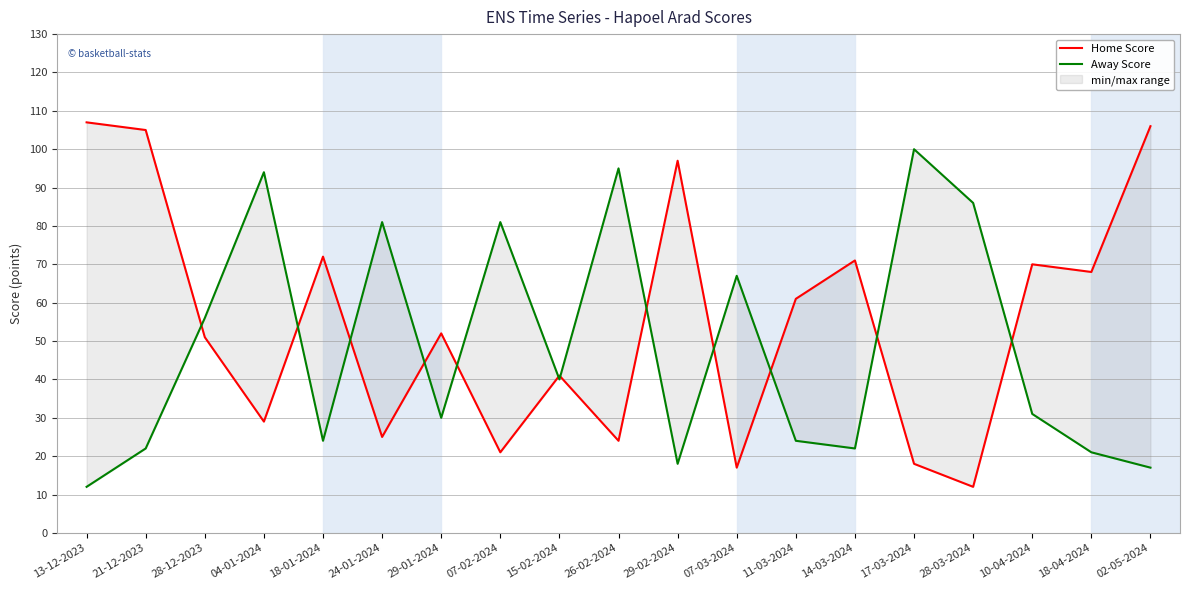

How many intersections are there between Away Score and Home Score?

12